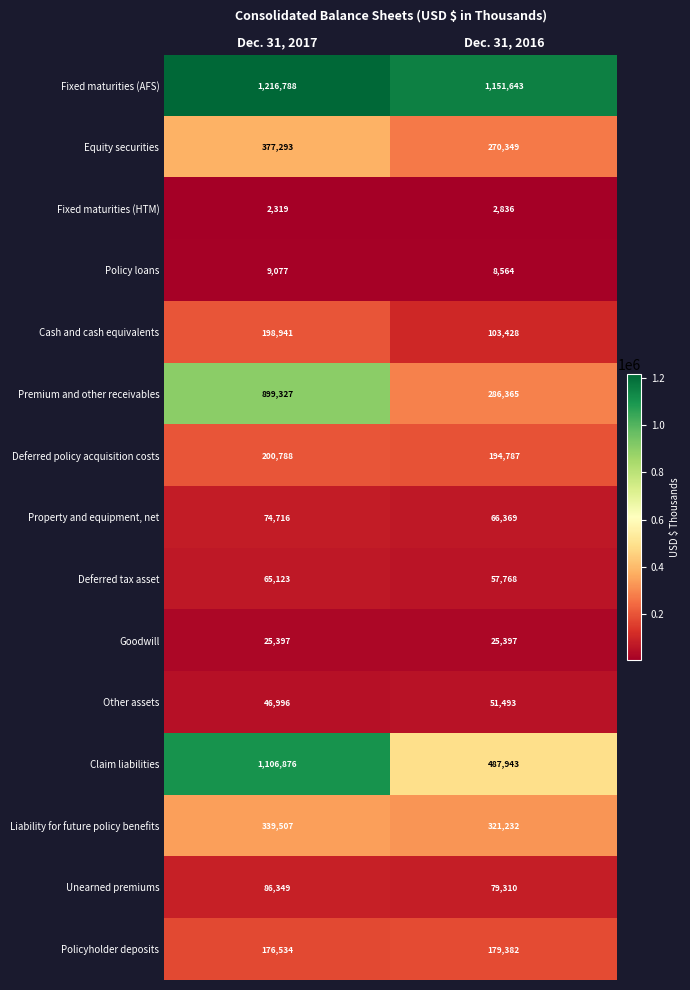

Which category has the highest value in the Deferred policy acquisition costs series?

Dec. 31, 2017